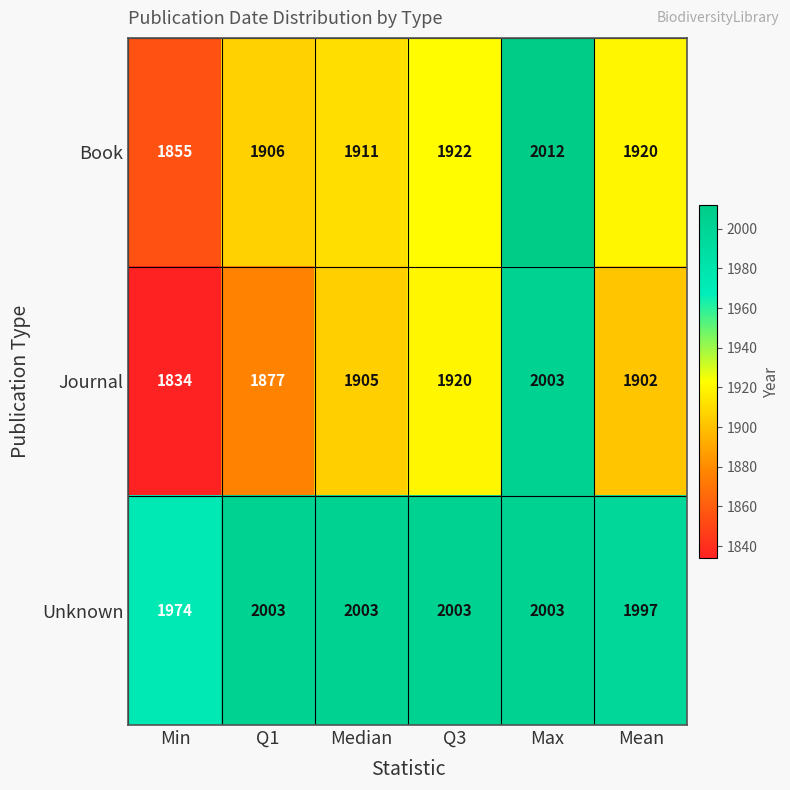

Is it true that Book equals 1906 at Q1?

True